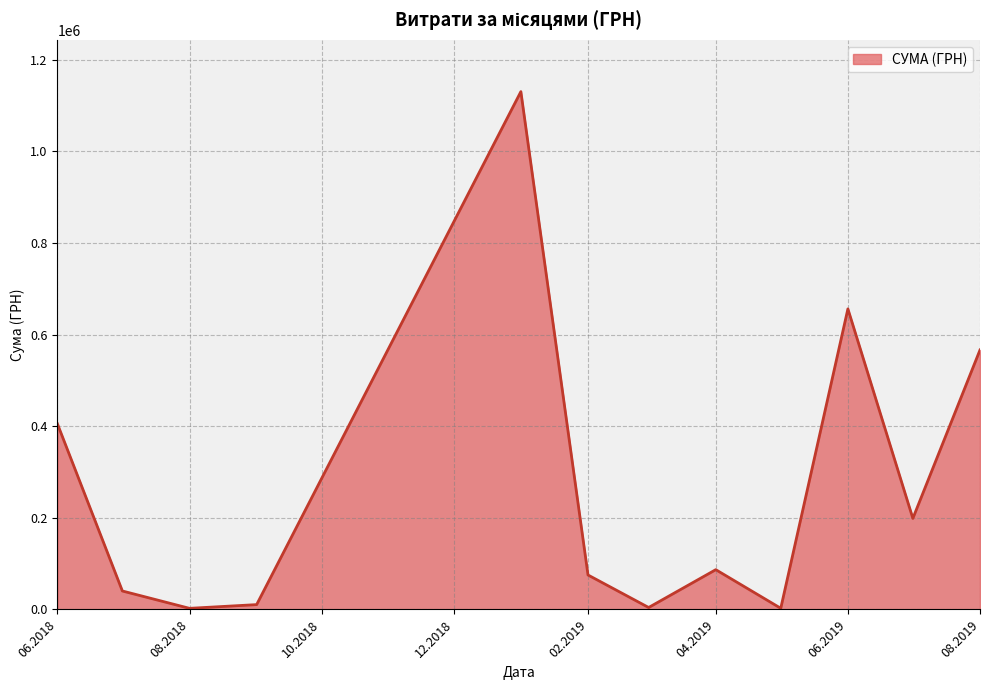

What is the greatest value displayed?

1130183.7